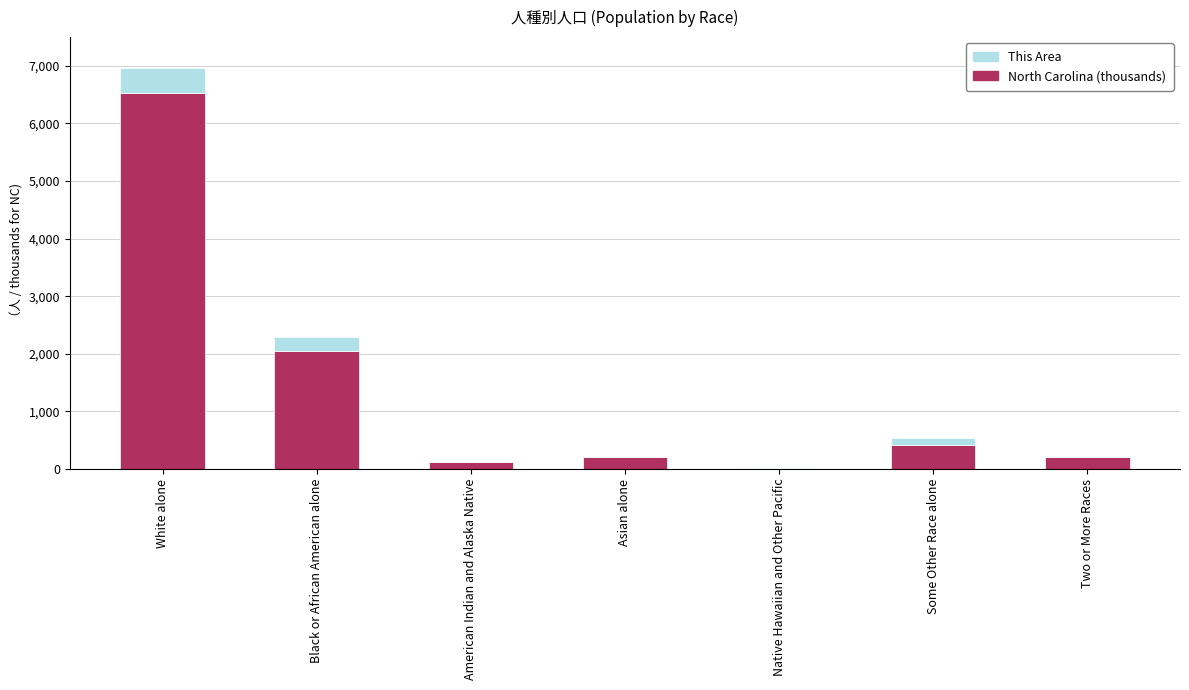

True or false: North Carolina (thousands) has a value of 2048.6 at Black or African American alone.

True